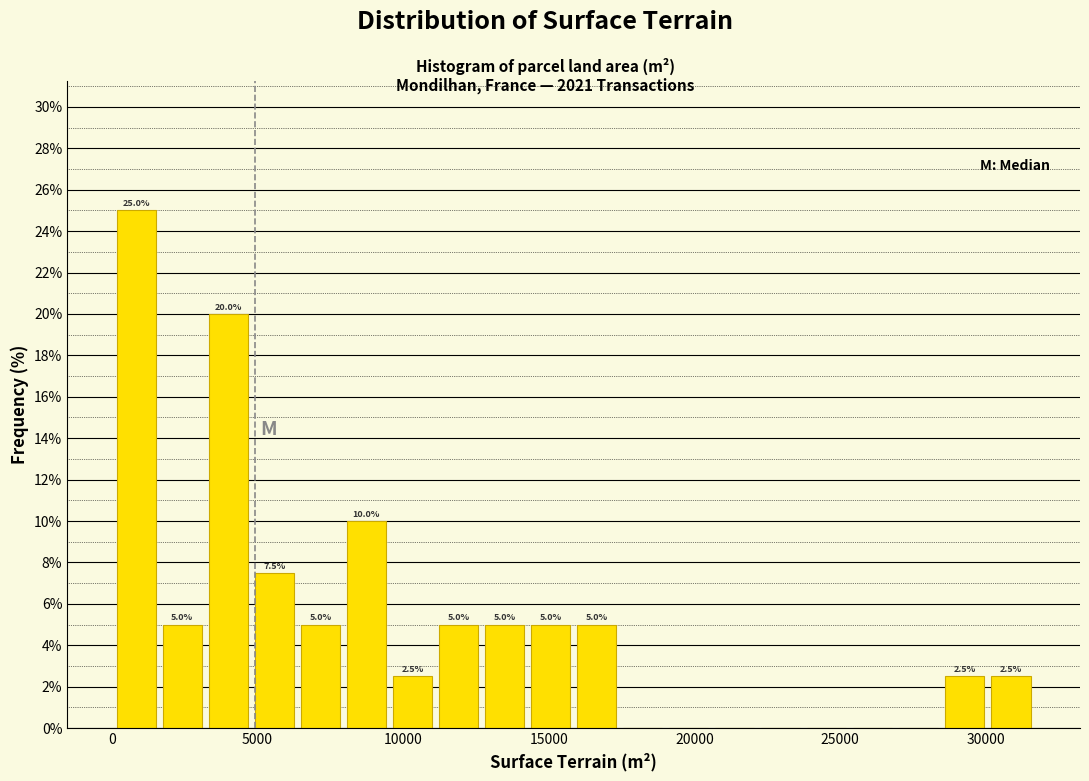

Around what value on the x-axis is the tallest bar? Give the approximate position of its centre, as read against the axis.

1000